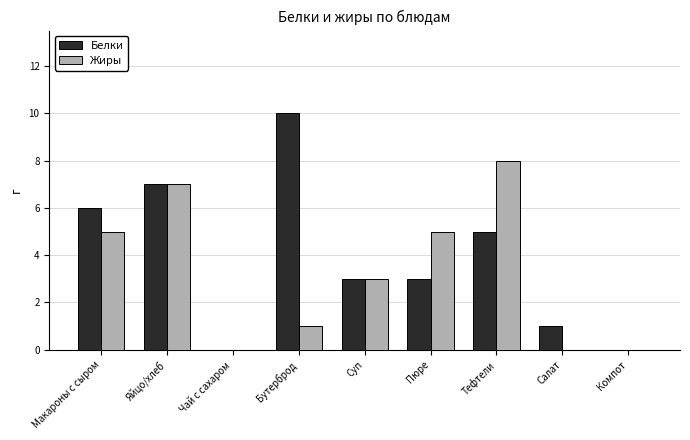

Which series changed the most between Макароны с сыром and Яйцо/хлеб?

Жиры